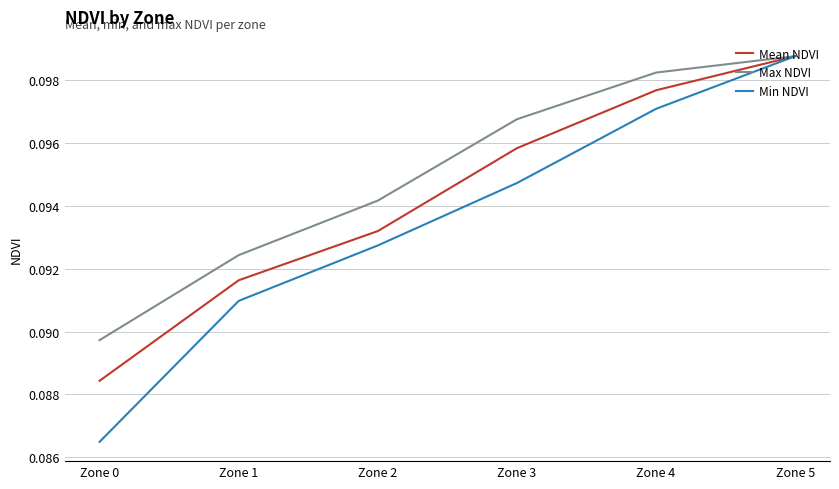

True or false: Mean NDVI has more than 2 interior local peaks.

False